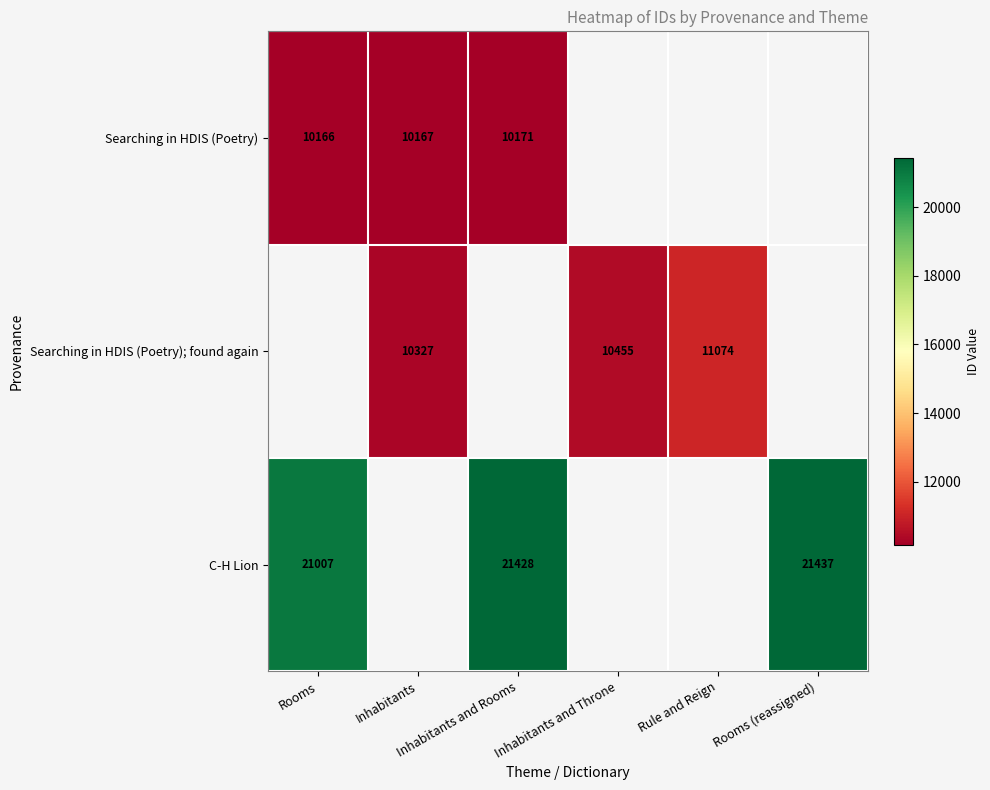

How many data points in Searching in HDIS (Poetry); found again are above 10455?

1